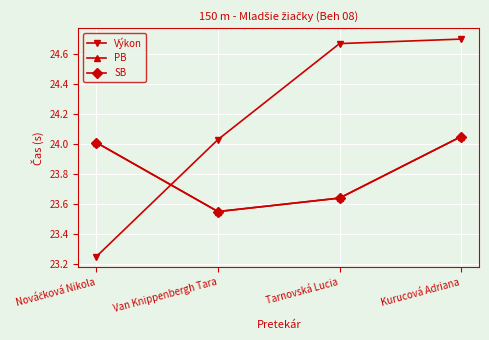

Does the chart have visible grid lines?

Yes